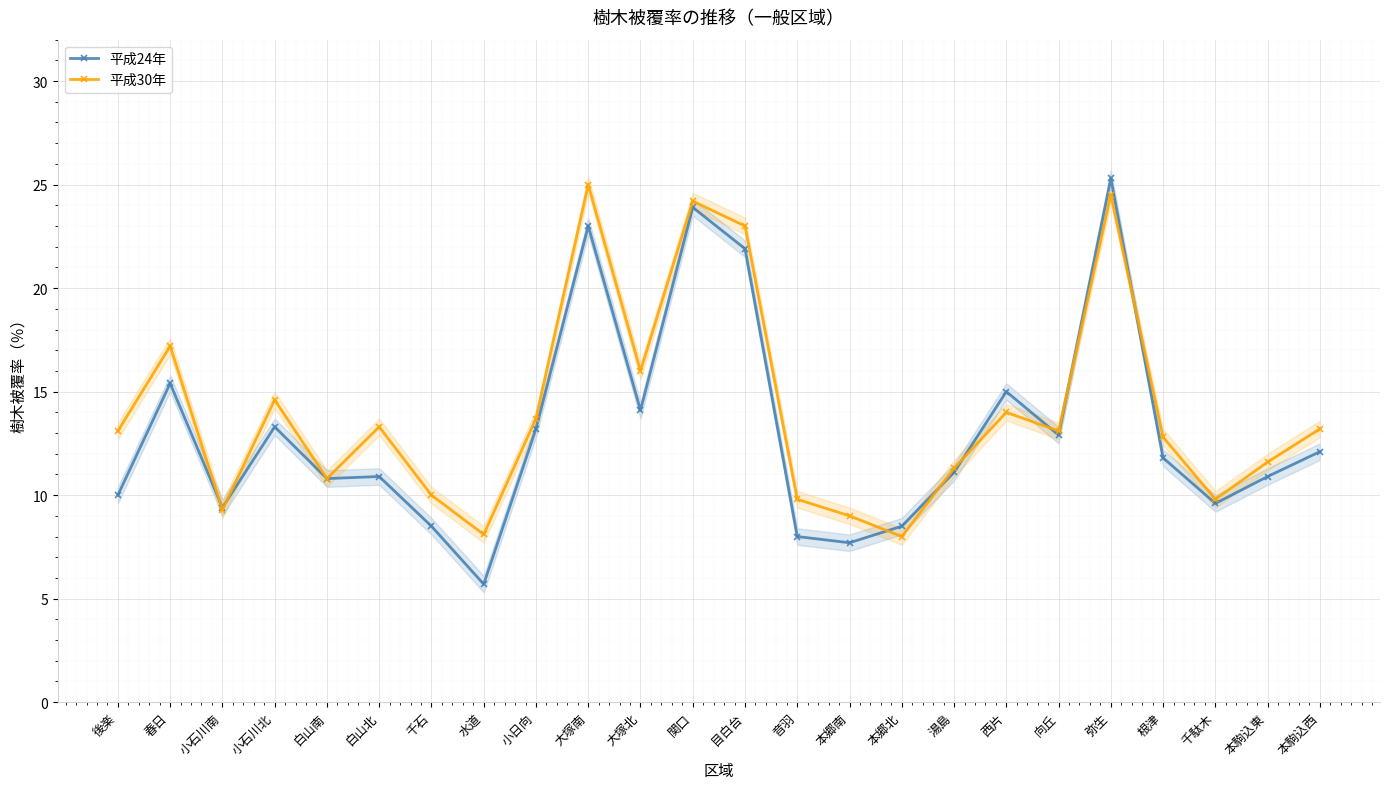

How many intersections are there between 平成30年 and 平成24年?

8